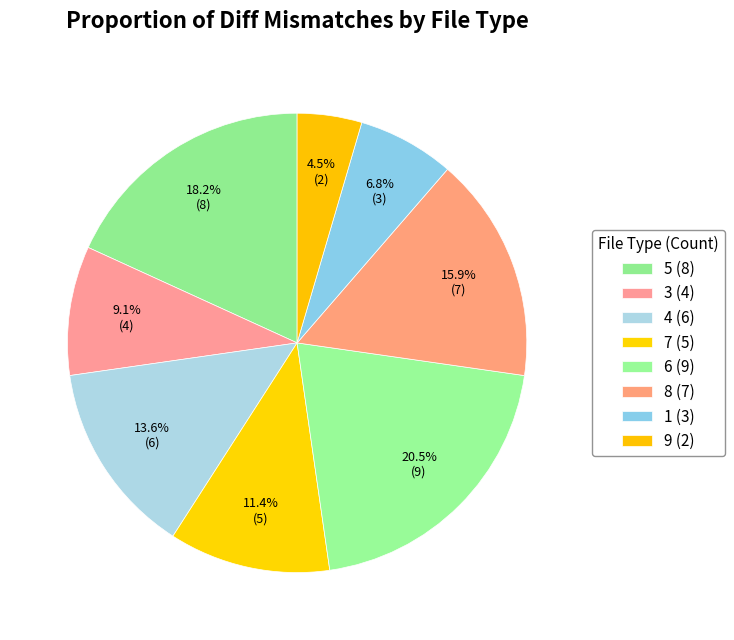

How many slices are in this pie chart?

8